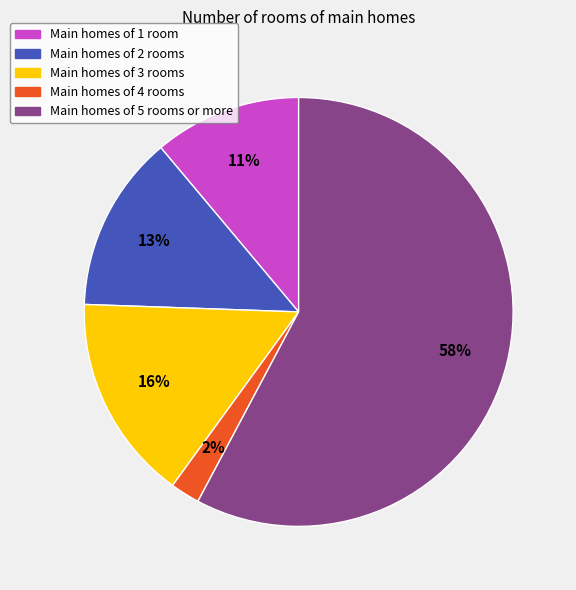

How many segments does this pie chart have?

5